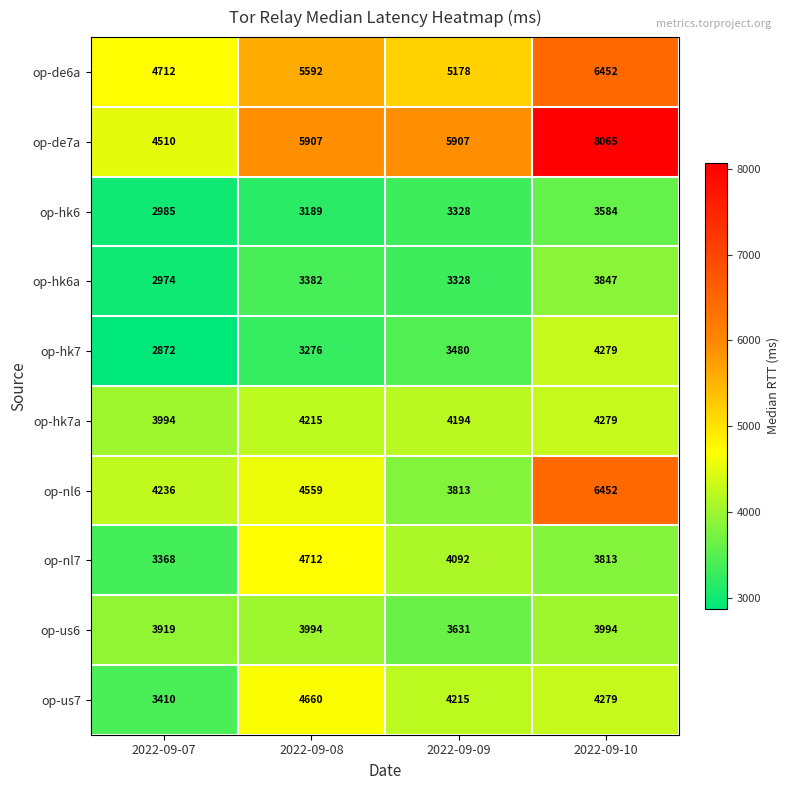

Rank the categories by op-nl7 value from highest to lowest.

2022-09-08, 2022-09-09, 2022-09-10, 2022-09-07